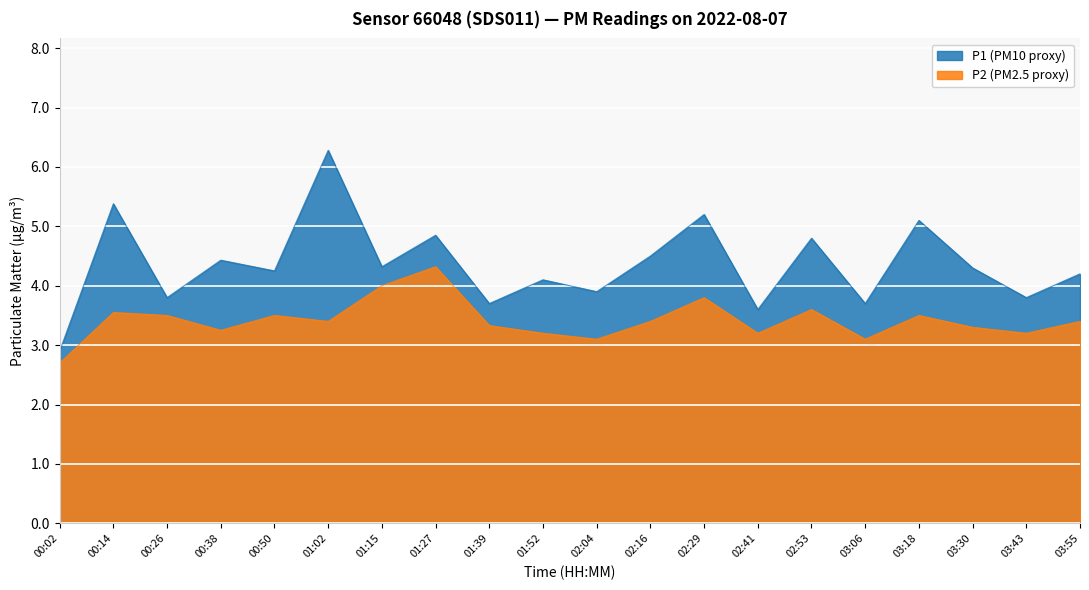

Reading left to right, extract all data points from this chart.

P1: 2.9	5.4	3.8	4.4	4.2	6.3	4.3	4.8	3.7	4.1	3.9	4.5	5.2	3.6	4.8	3.7	5.1	4.3	3.8	4.2
P2: 2.7	3.5	3.5	3.2	3.5	3.4	4.0	4.3	3.3	3.2	3.1	3.4	3.8	3.2	3.6	3.1	3.5	3.3	3.2	3.4